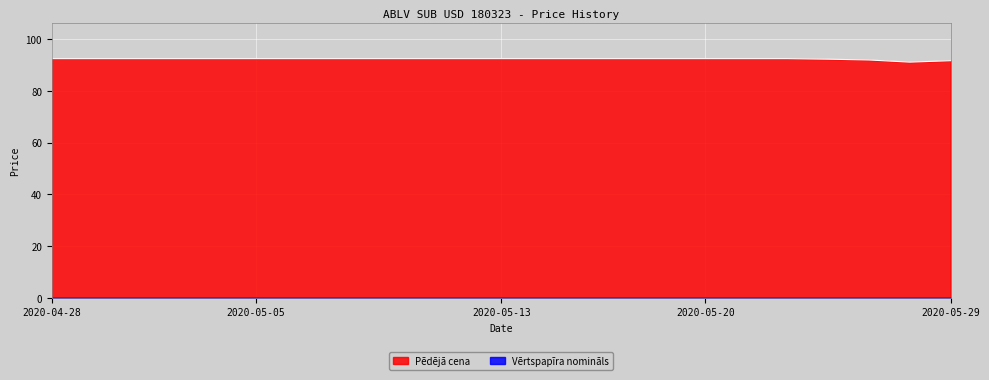

What is the average value?

92.3